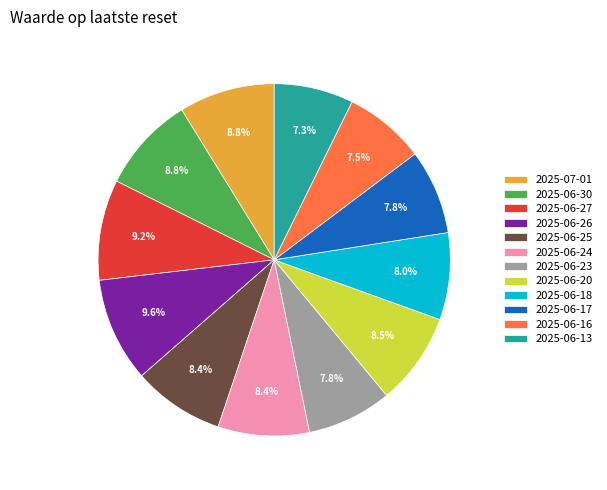

True or false: 2025-06-30 accounts for 9% of the total.

True